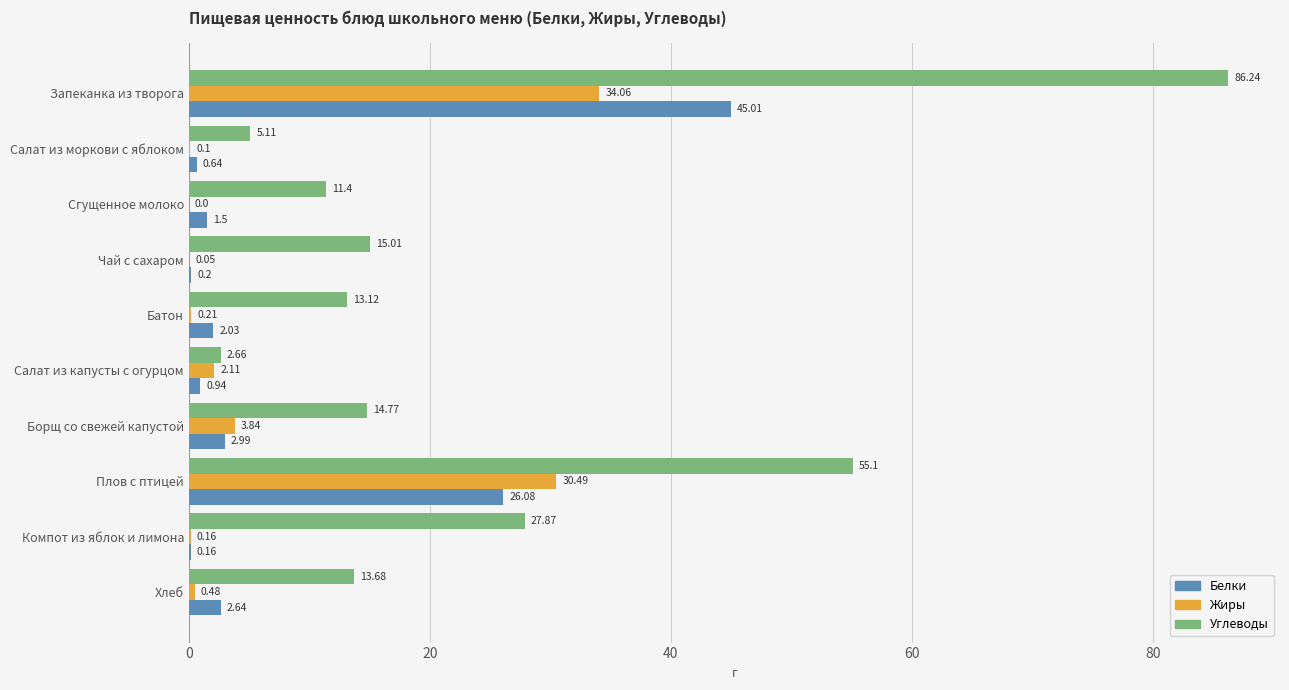

At which category does the chart reach its peak across all series?

Запеканка из творога